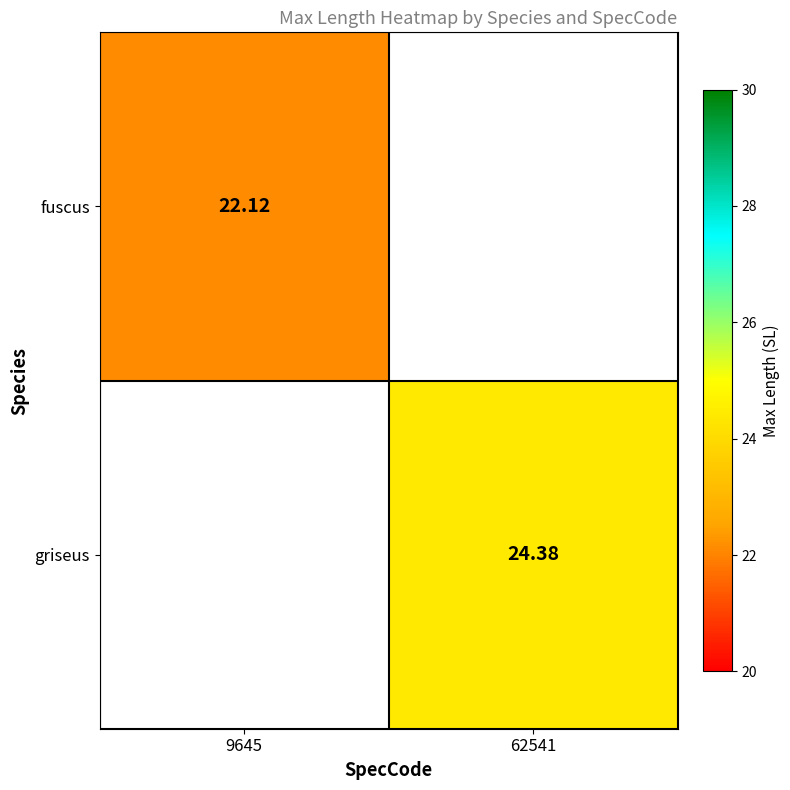

What is the maximum value shown in the chart?

24.4